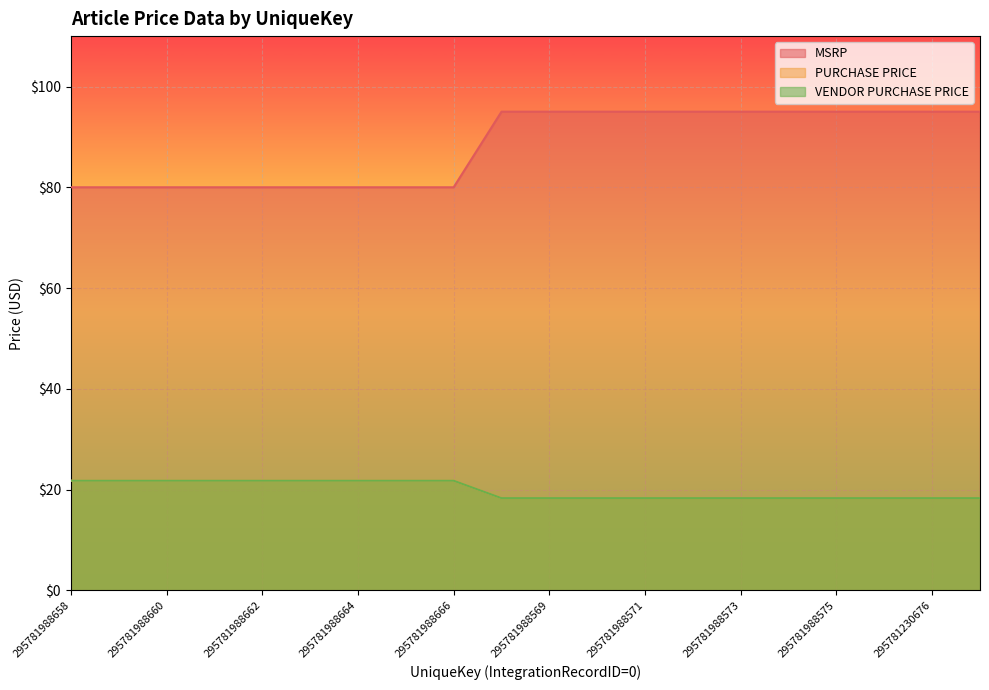

What is the average value of the PURCHASE PRICE series?

19.9